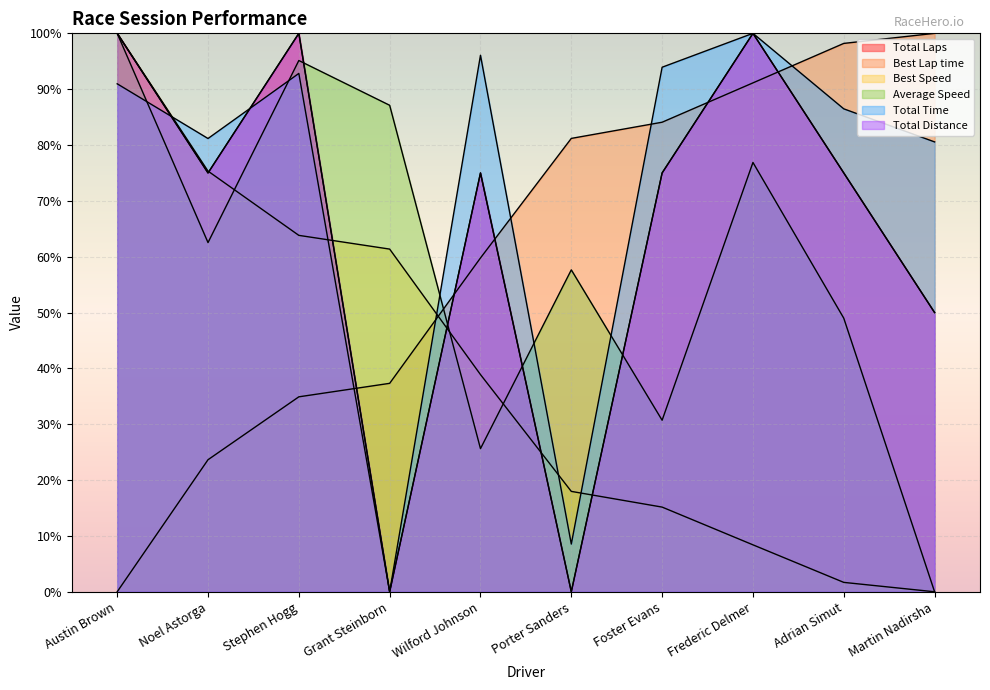

What is the difference between the highest and lowest values at Stephen Hogg?

65.1